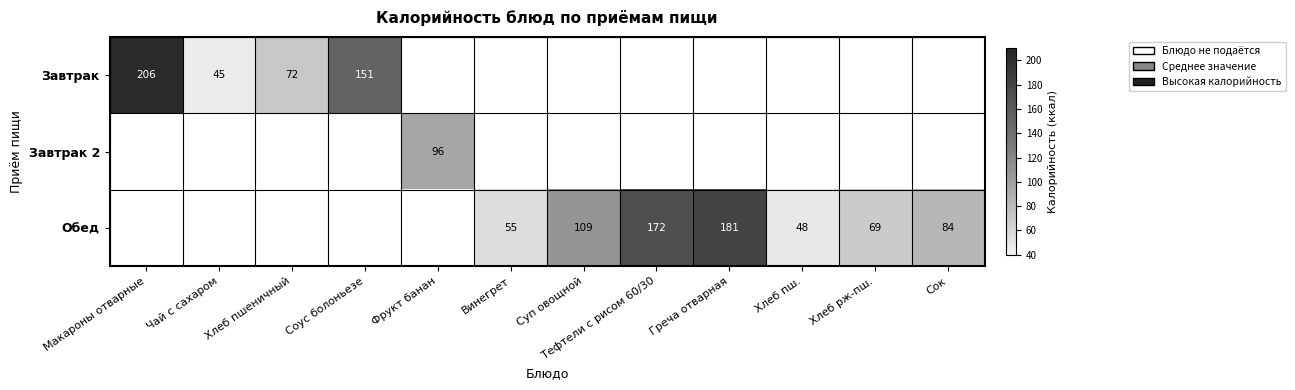

What is the greatest value displayed?

206.0